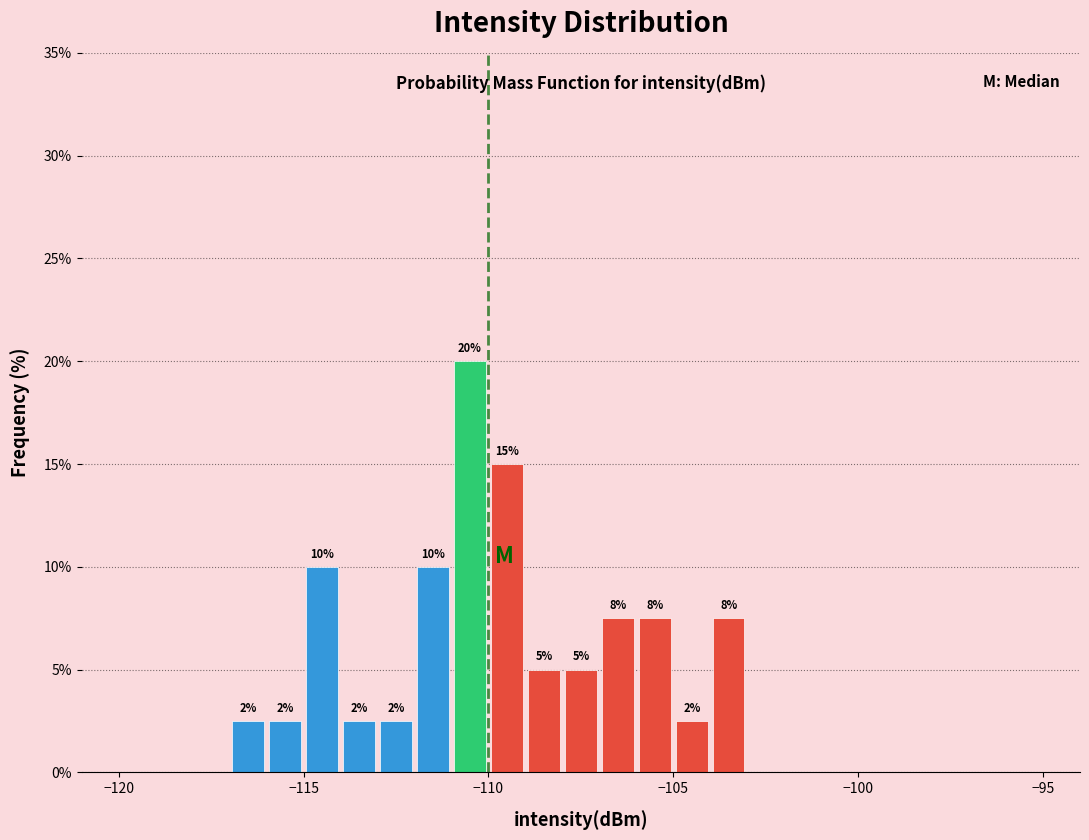

Read against the x-axis, roughly where is the centre of the tallest bar?

-110.5